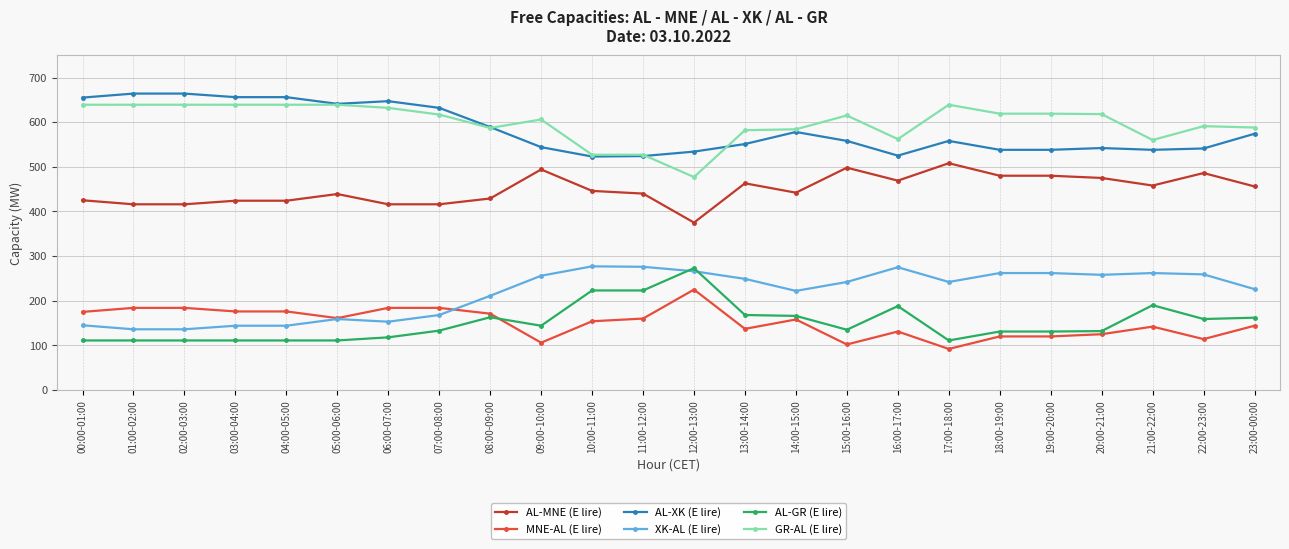

What position from the right is 21:00-22:00?

3